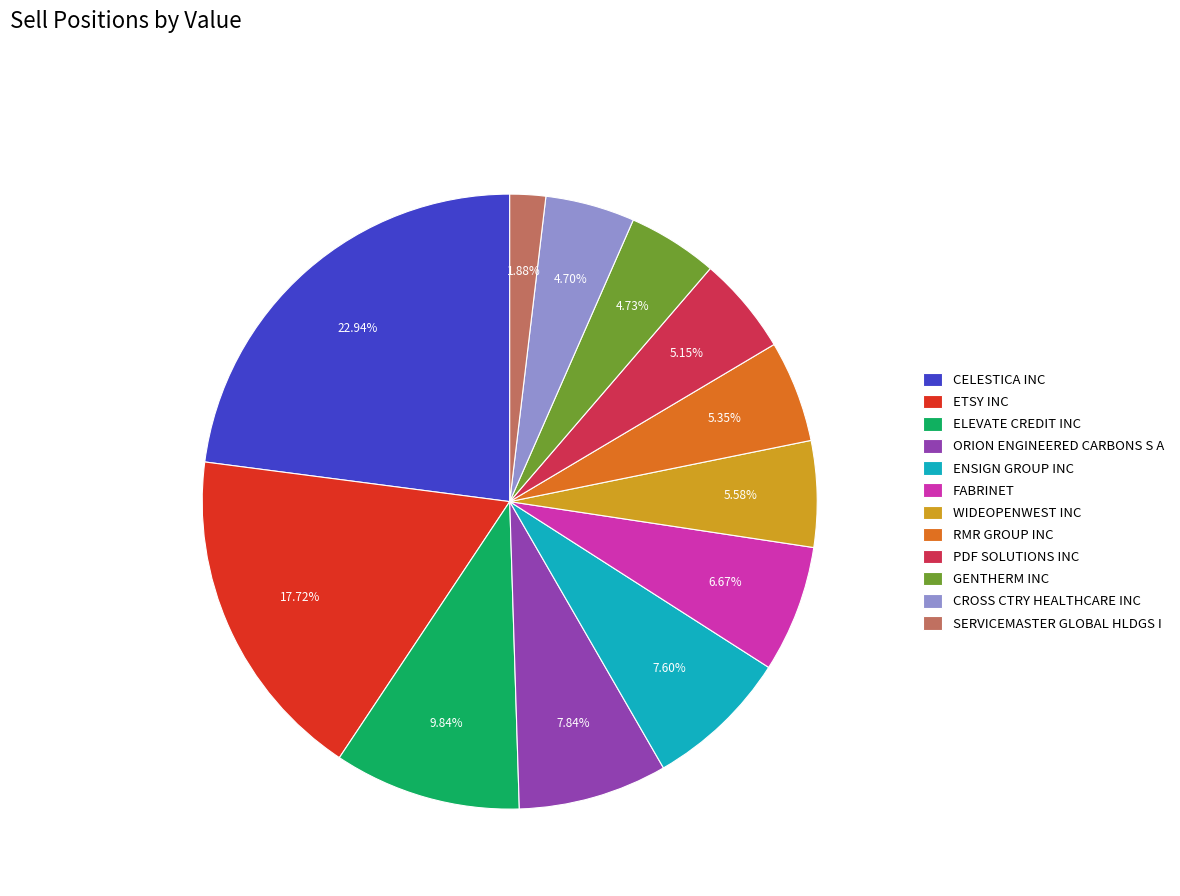

What percentage is the FABRINET slice, to the nearest percent?

7%